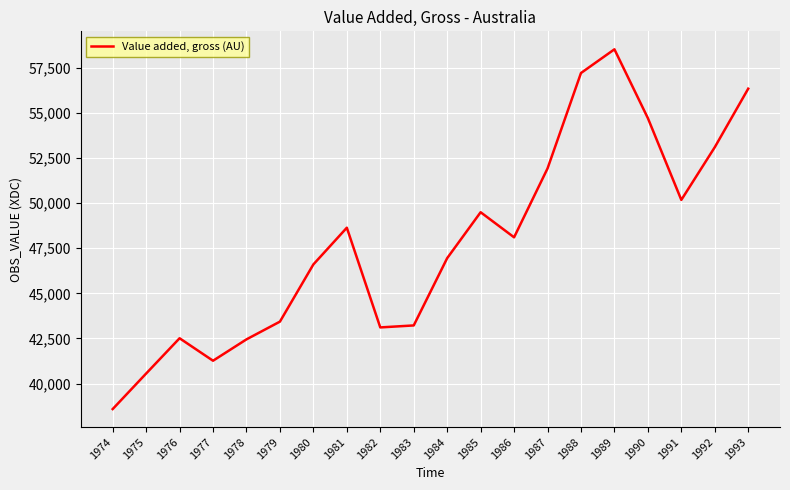

Does the chart have visible grid lines?

Yes